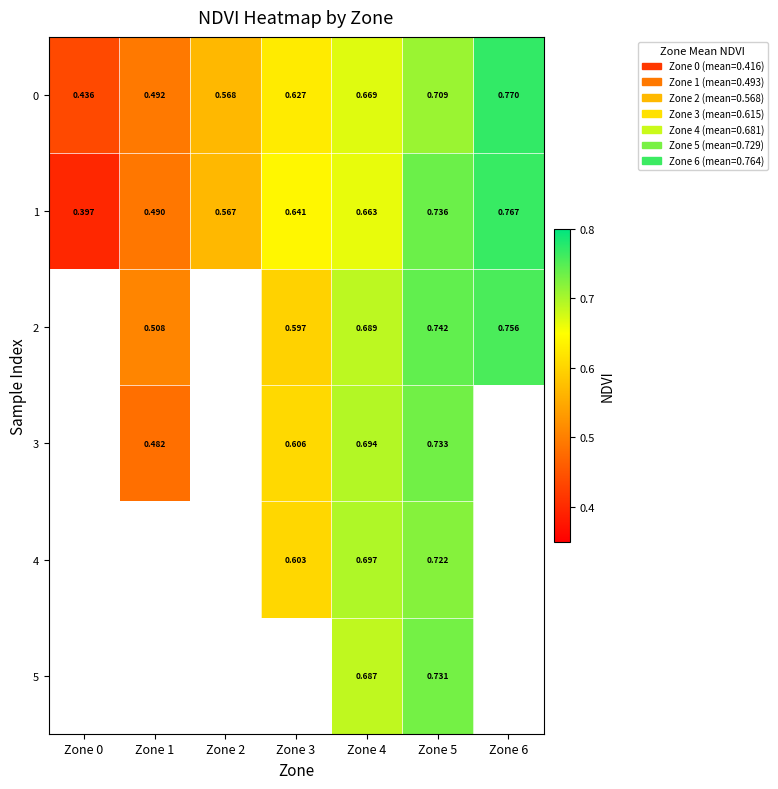

What is the difference between the maximum and minimum values in the 1 series?

0.4